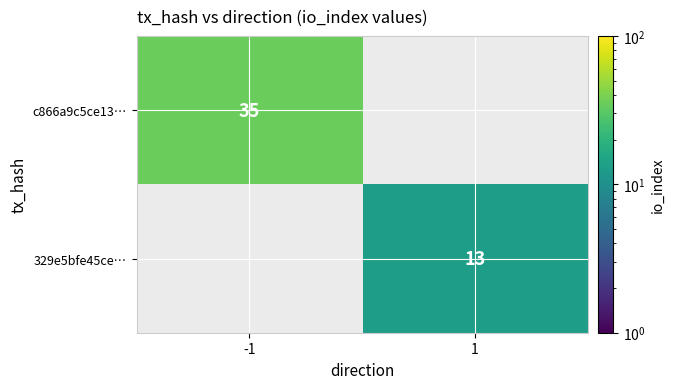

Is it true that 329e5bfe45ce… equals 13 at 1?

True